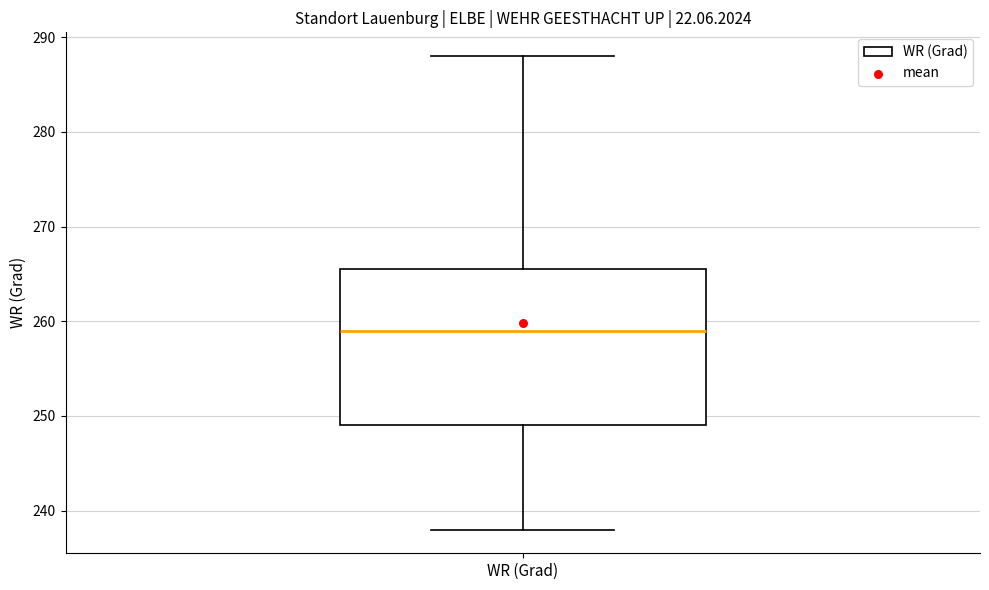

Where is the lower edge of the box for WR (Grad) on the y-axis? The values are not printed on the chart, so give them approximately, as read against the axis.

249